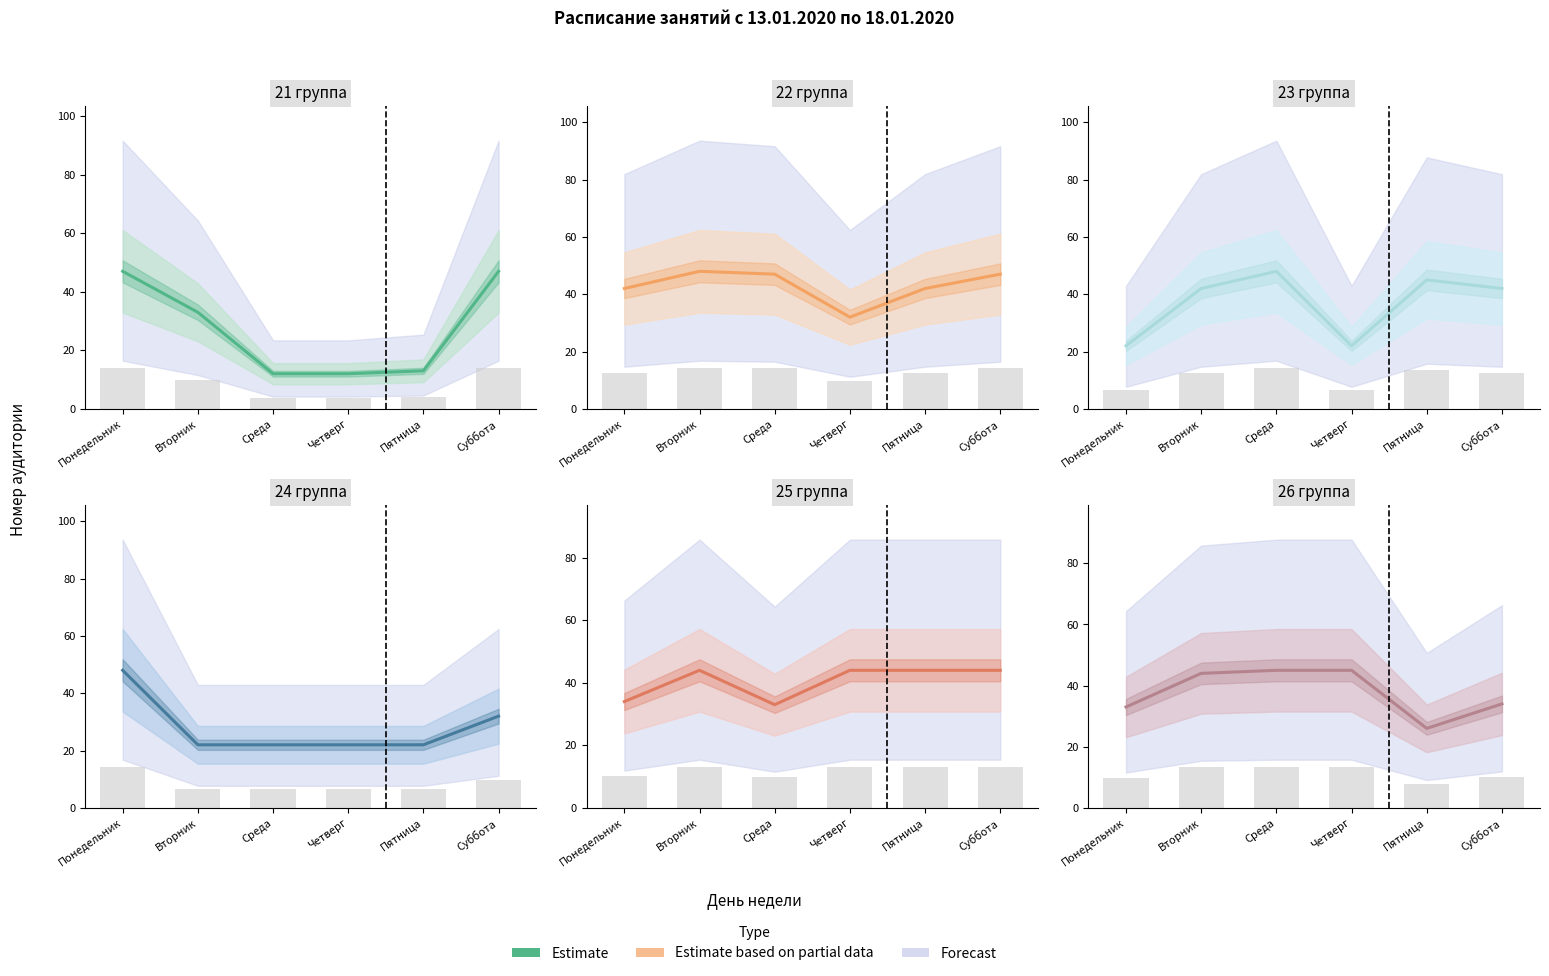

What is the sum of all values?

227